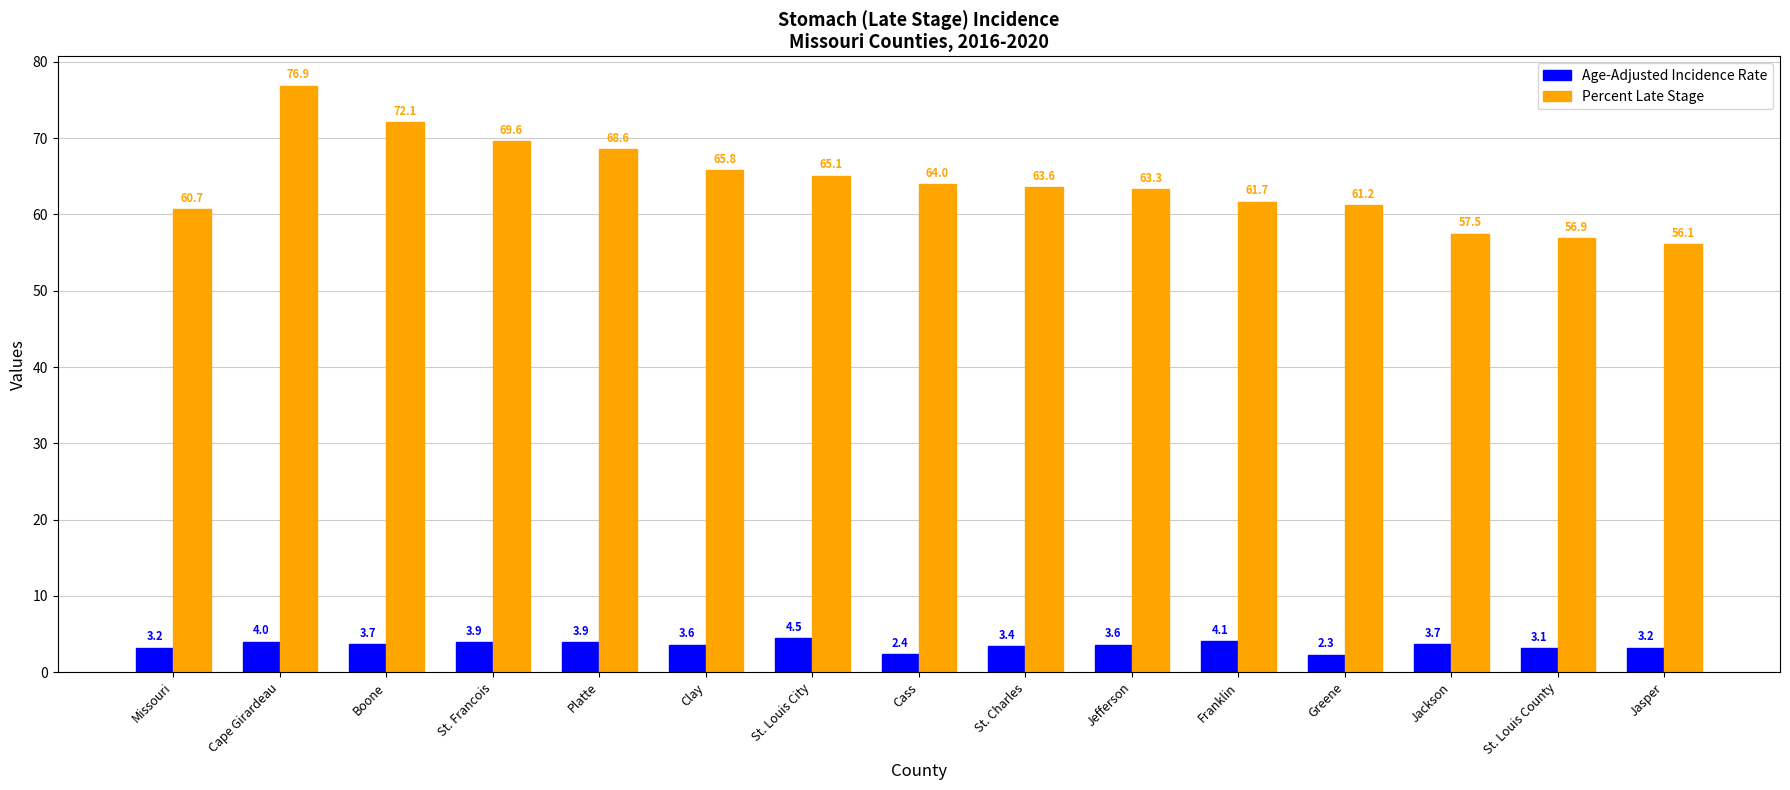

At which category is the sum across all series the highest?

Cape Girardeau